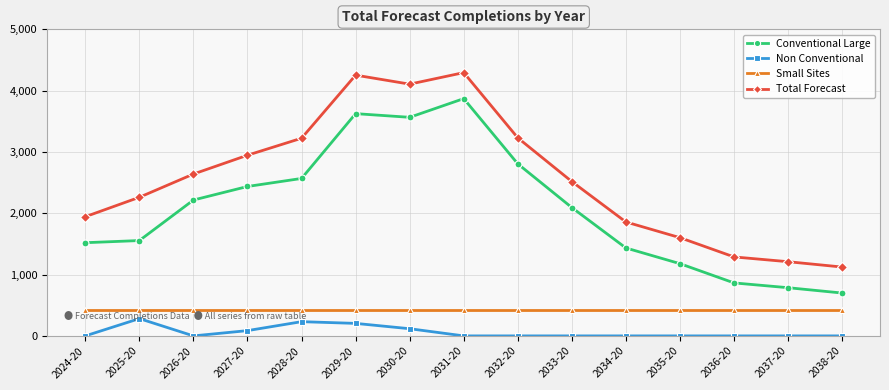

How many series are shown in this chart?

4